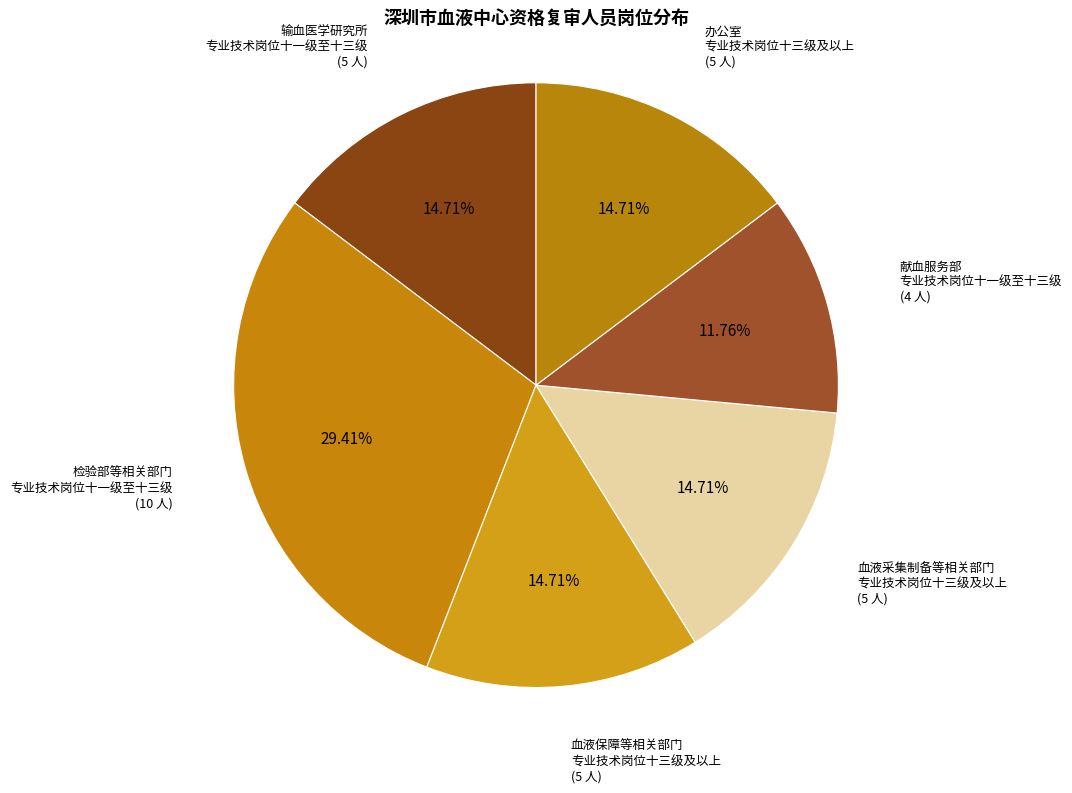

How many segments does this pie chart have?

6